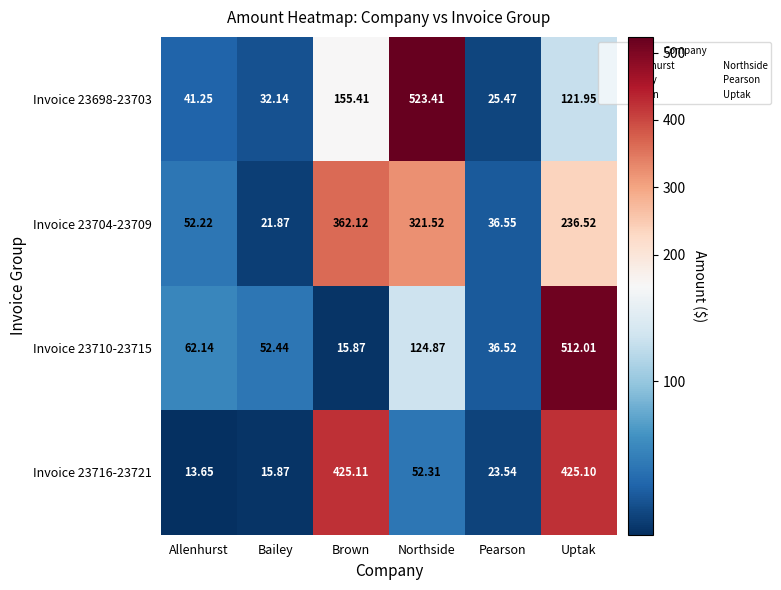

Where is Invoice 23704-23709 nearest to the value 191?

Uptak